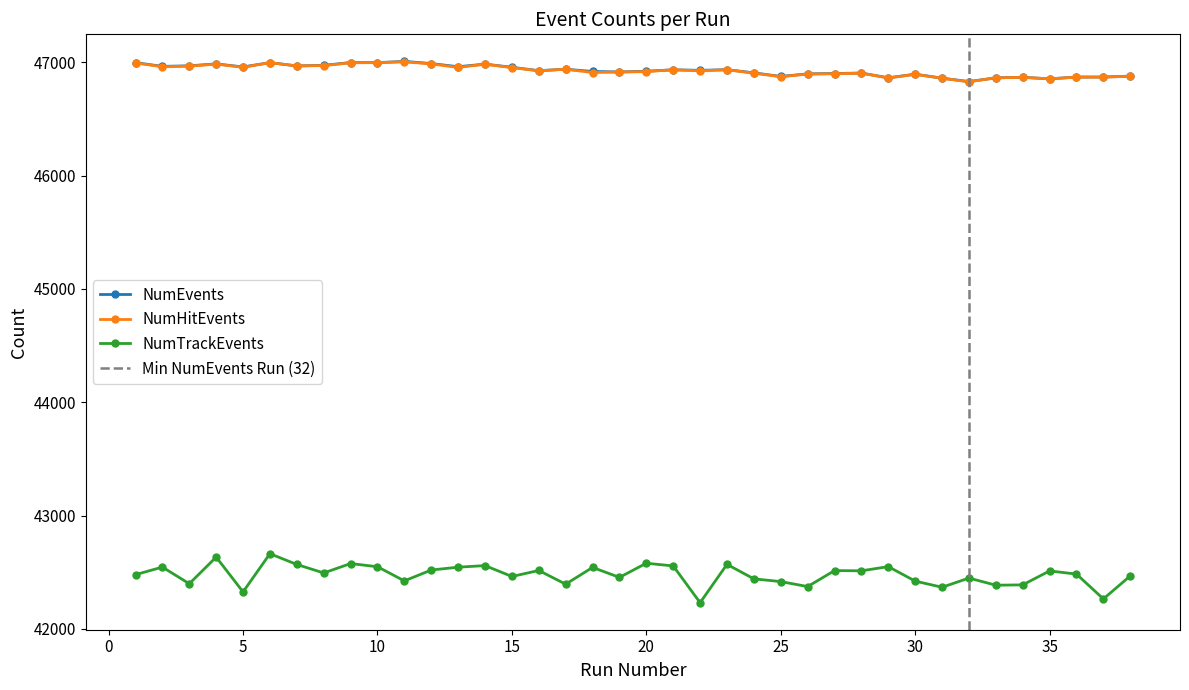

Which has a higher value, 22 or 20?

22